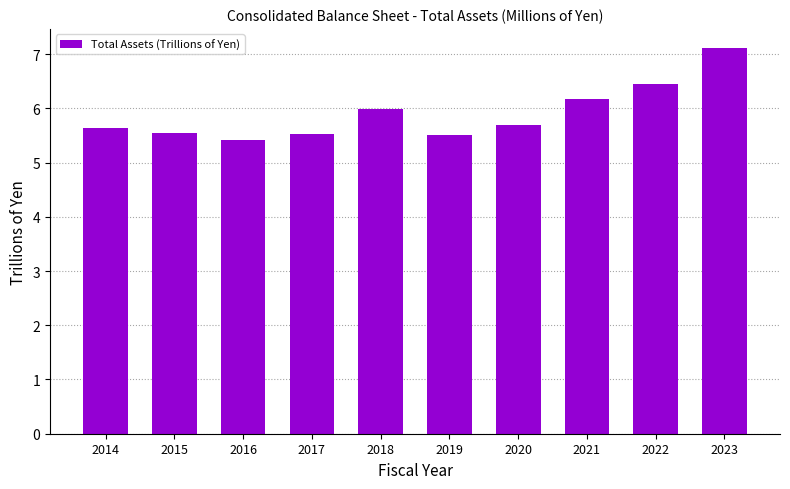

What is the difference between the values at 2018 and 2014?

0.4